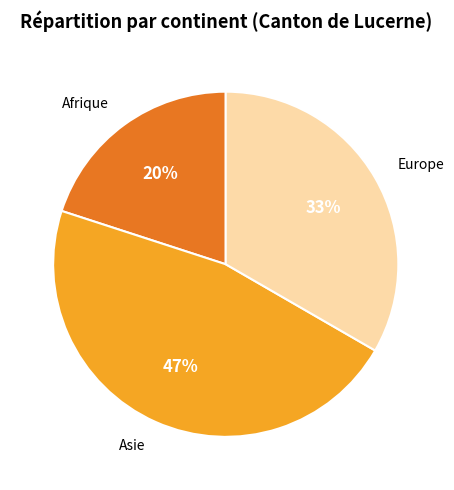

To the nearest percent, what is the average slice percentage?

33%